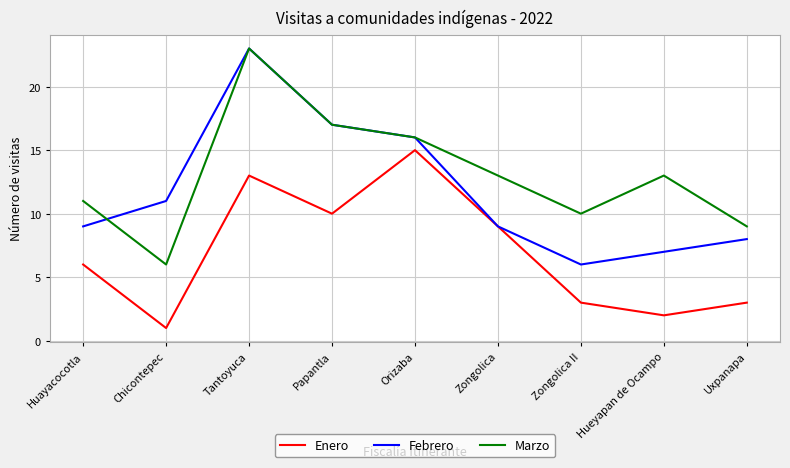

What are all the series names shown in the legend?

Enero, Febrero, Marzo